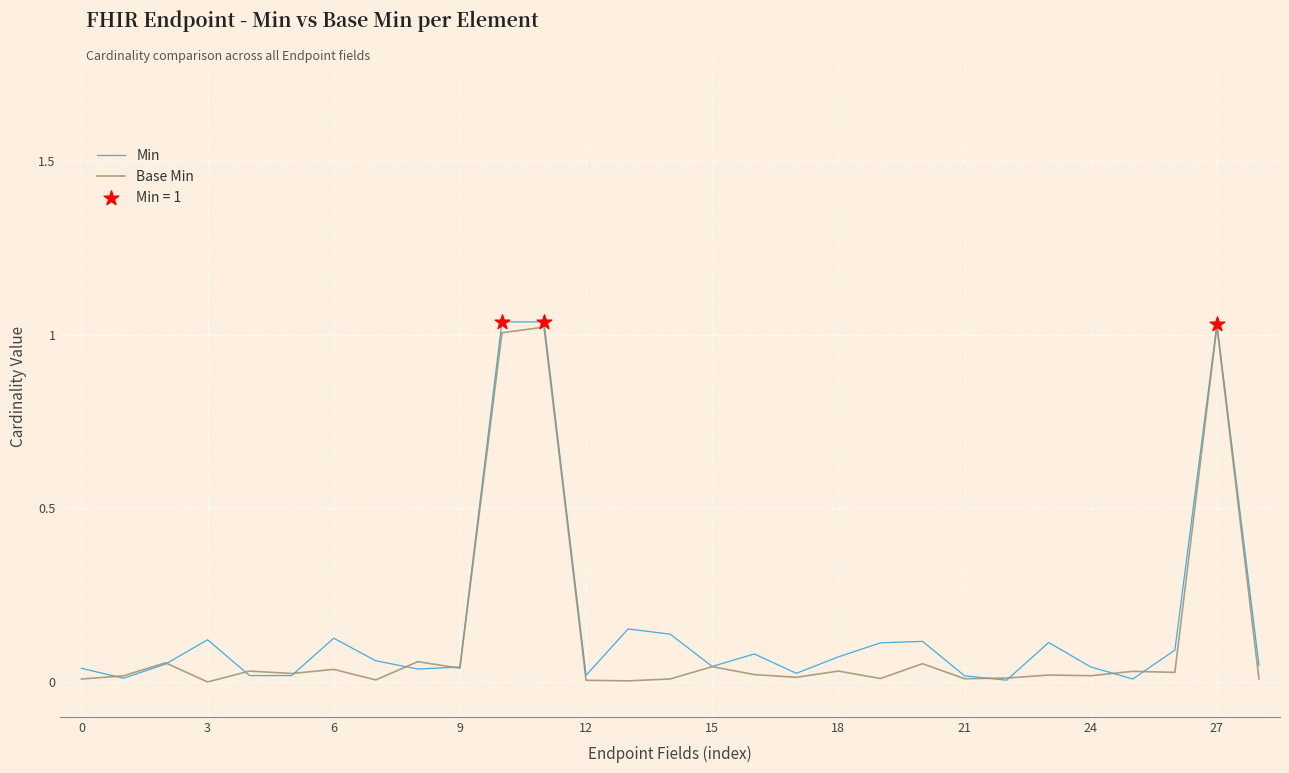

Is this an area chart (filled region under the line)?

No